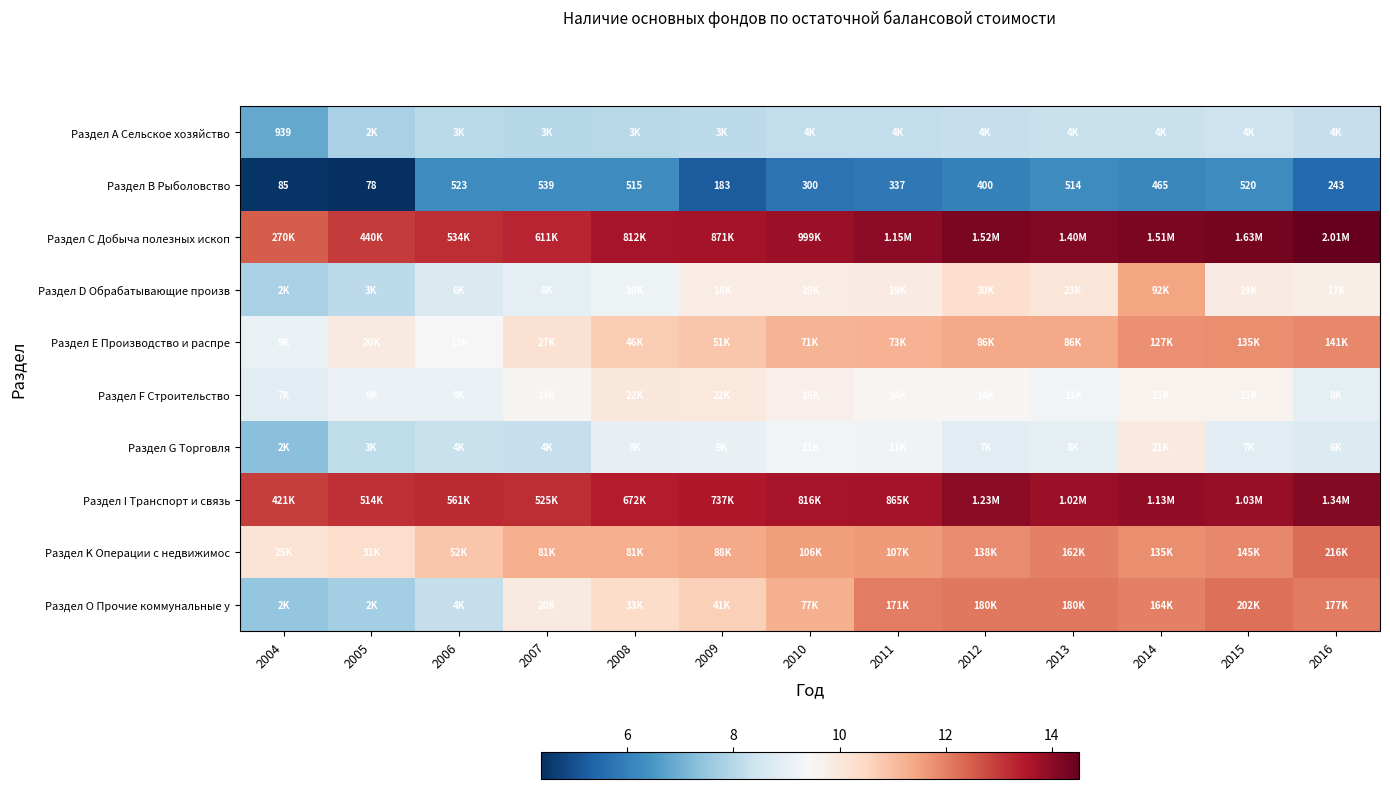

At which label does Раздел С Добыча полезных ископ first exceed 13?

2006